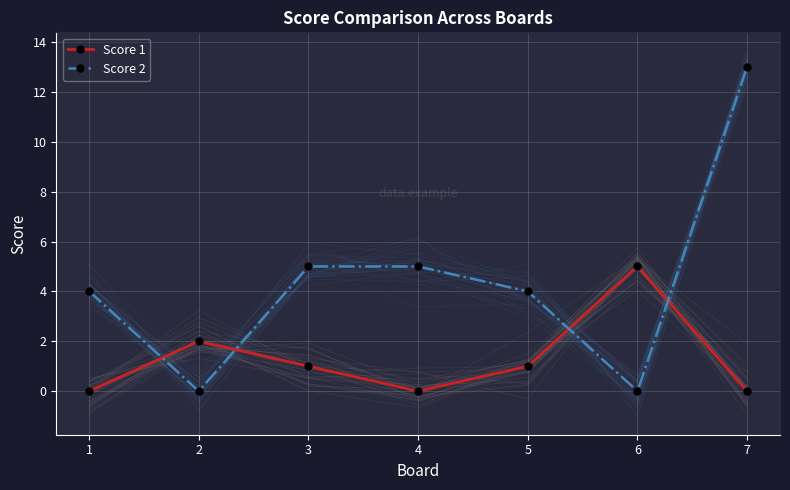

At which label is Score 2 closest to 6?

3